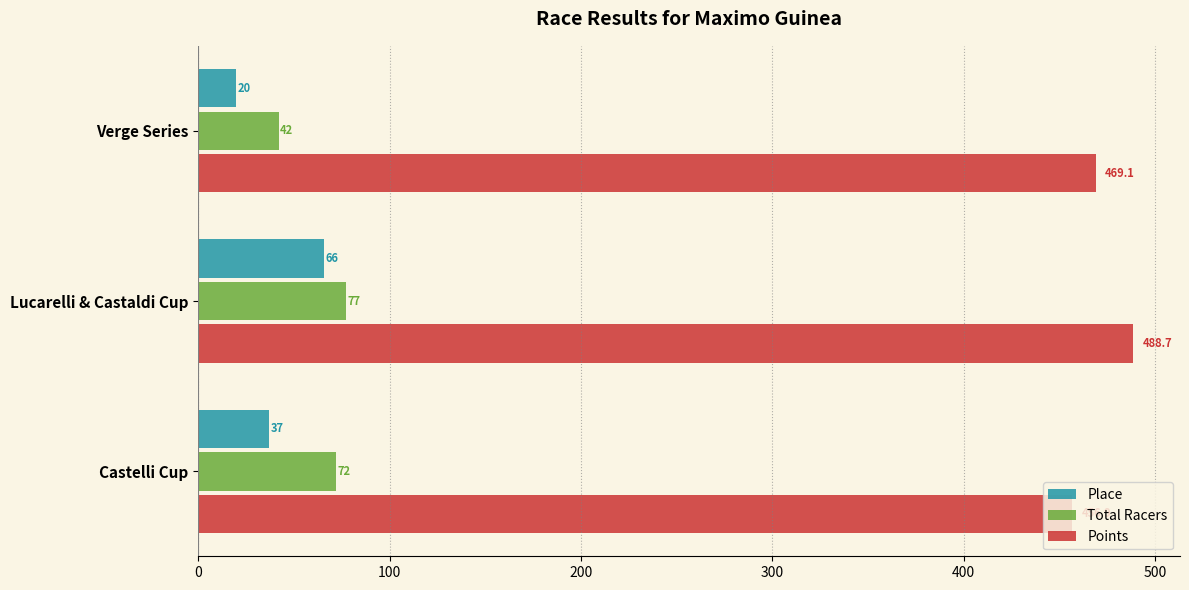

How many data points does each series have?

3